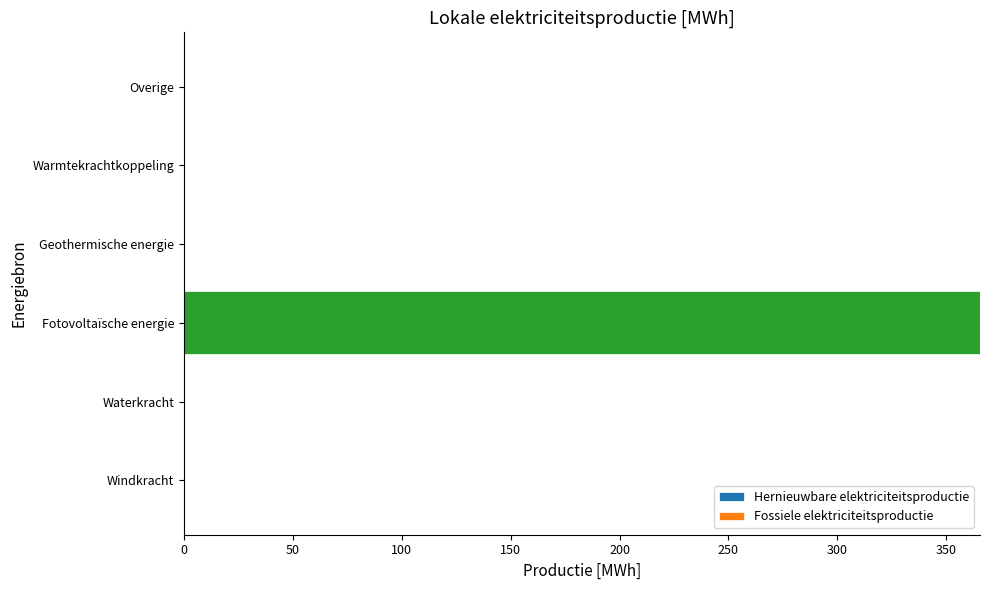

Between Geothermische energie and Fotovoltaïsche energie, which is larger?

Fotovoltaïsche energie